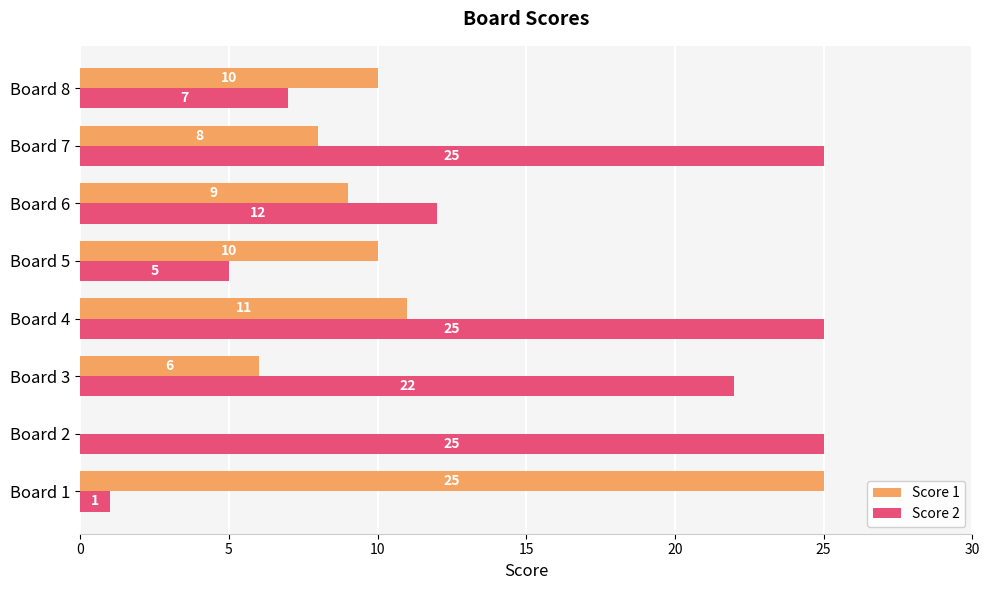

The Score 2 series shows 0 at Board 1. True or false?

False